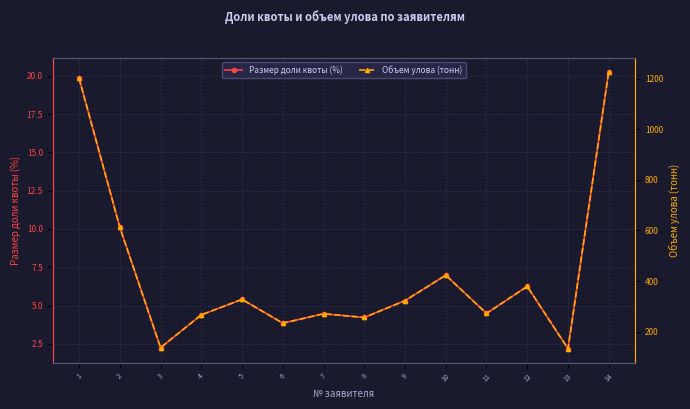

What is the difference between the maximum and second lowest values in the Объем улова (тонн) series?

1091.9